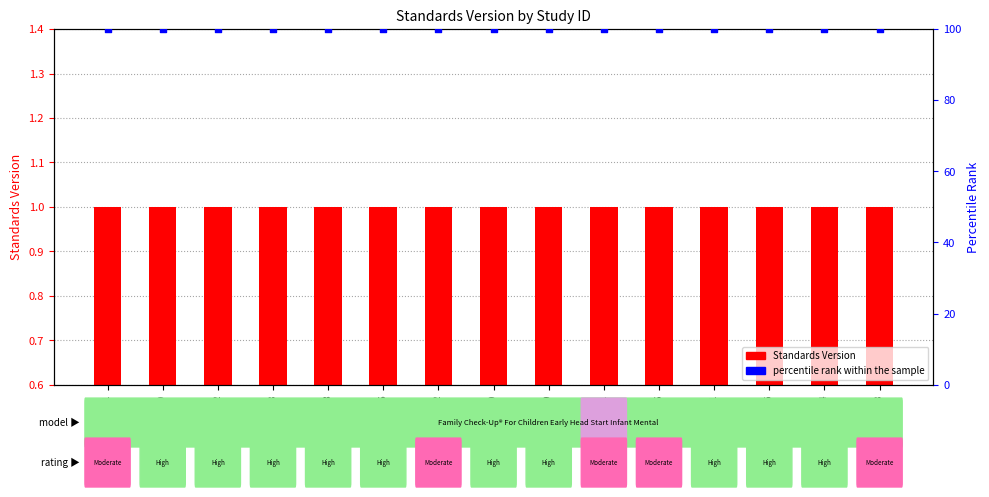

At which category is the sum across all series the highest?

WWHV038491